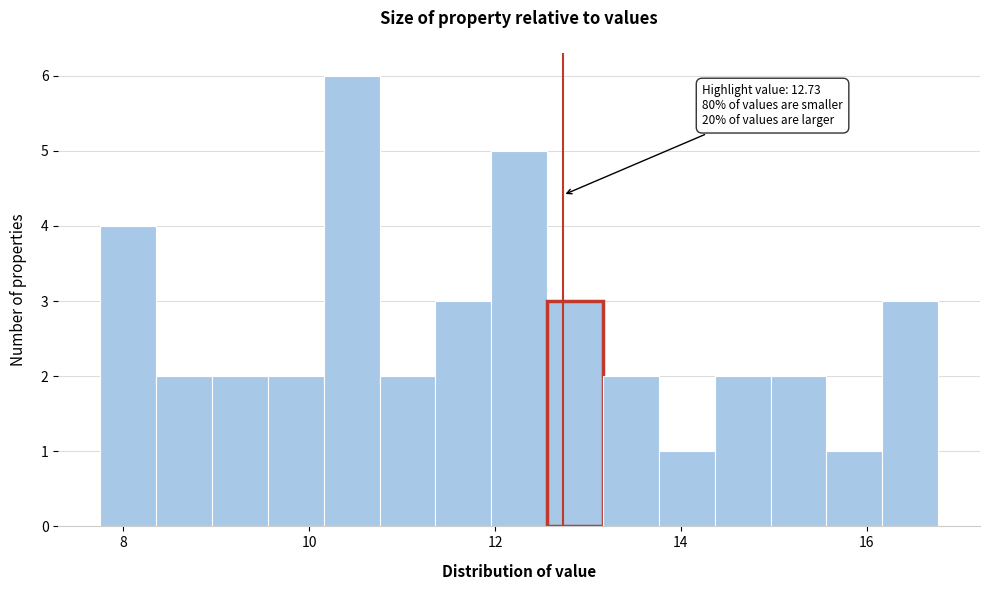

Around what value on the x-axis is the tallest bar? Give the approximate position of its centre, as read against the axis.

10.4